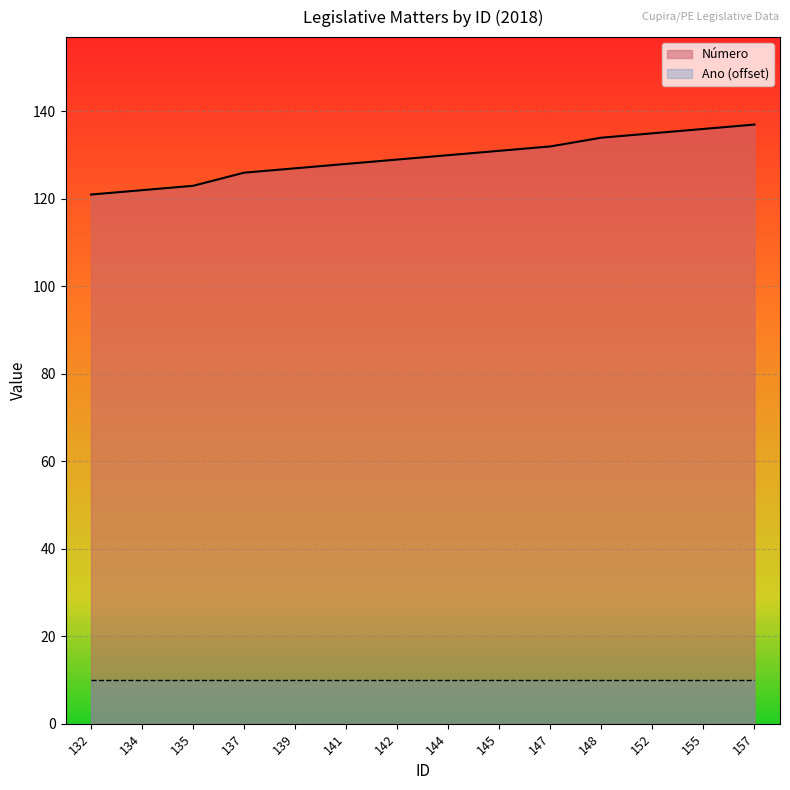

What is the difference between the maximum and second lowest values?

15